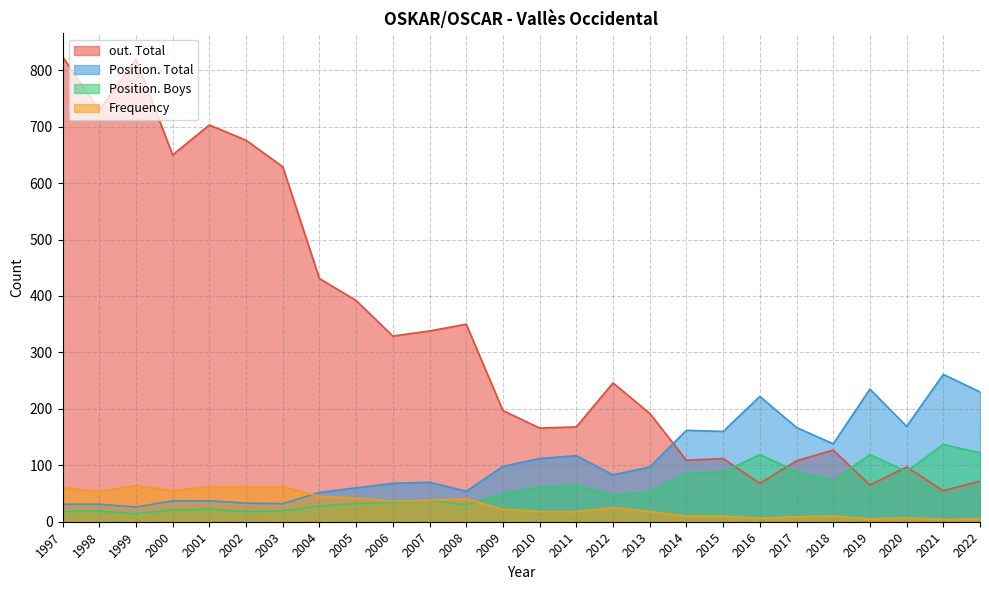

How many categories are shown in the chart?

26